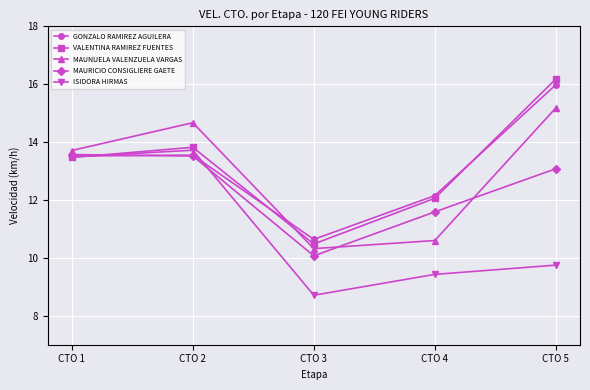

Which series has the widest spread of values?

VALENTINA RAMIREZ FUENTES